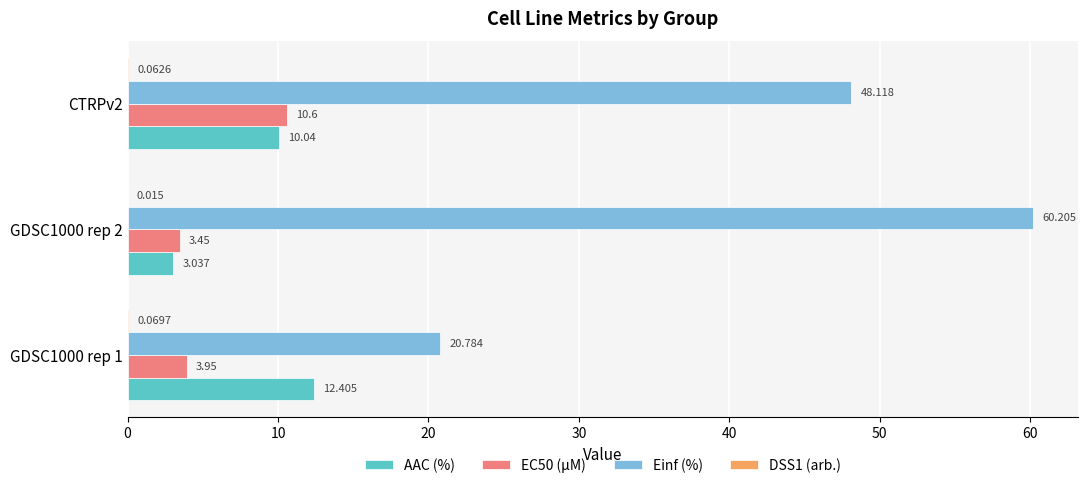

Which series changed the most between GDSC1000 rep 1 and CTRPv2?

Einf (%)